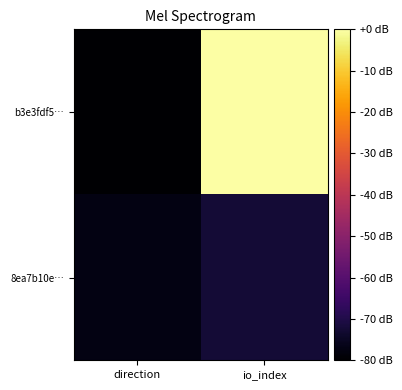

Rank the series by their maximum value, from highest to lowest.

b3e3fdf5…, 8ea7b10e…